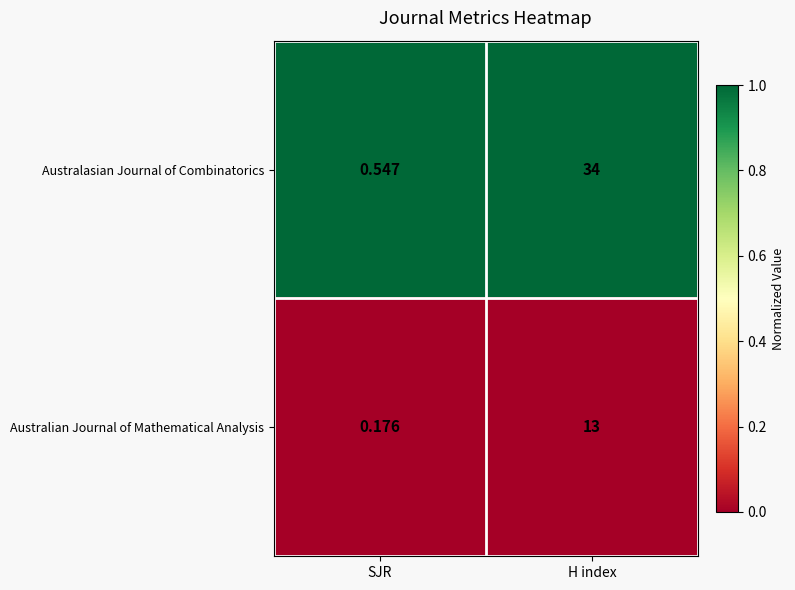

At H index, list the series in order from smallest to largest.

Australian Journal of Mathematical Analysis, Australasian Journal of Combinatorics